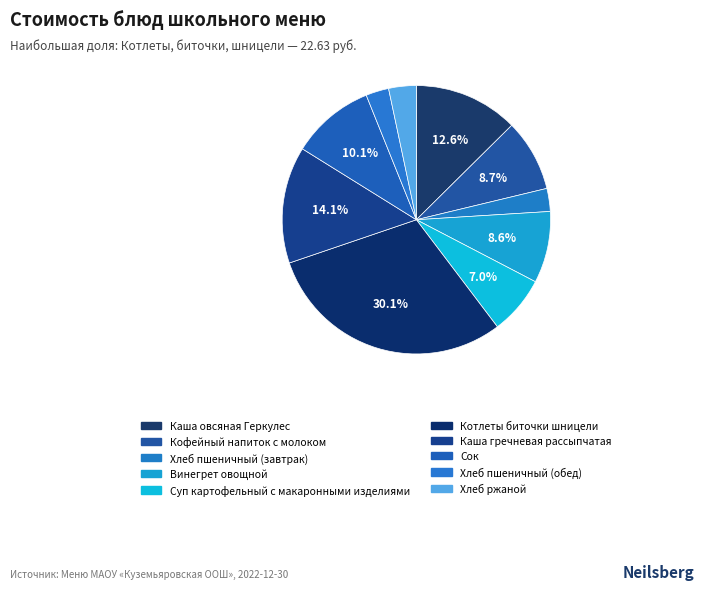

How many segments does this pie chart have?

10